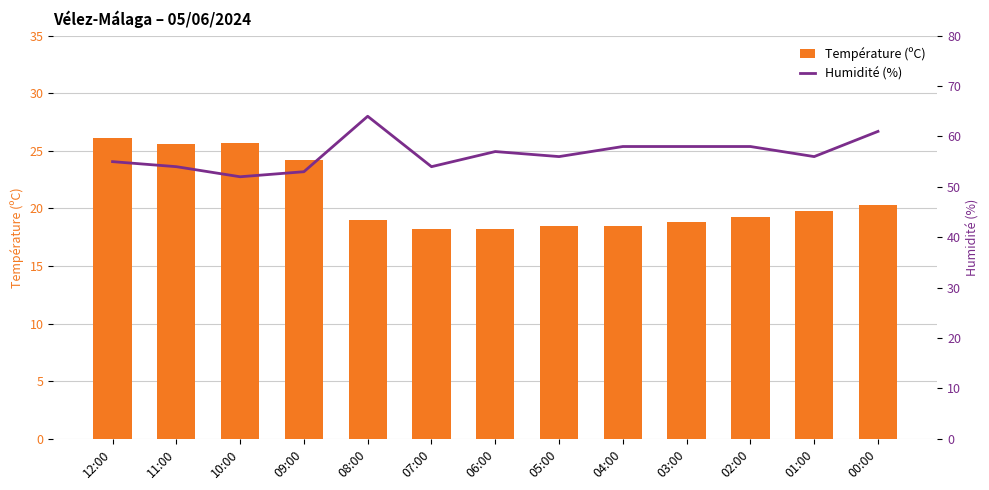

How many series are shown in this chart?

2